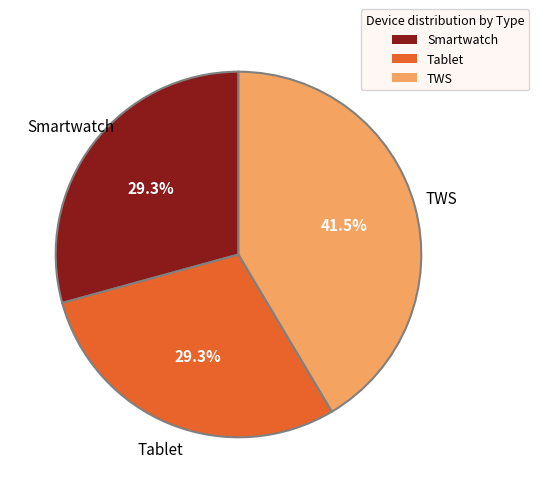

Combined, do Tablet and TWS account for over 50%?

Yes